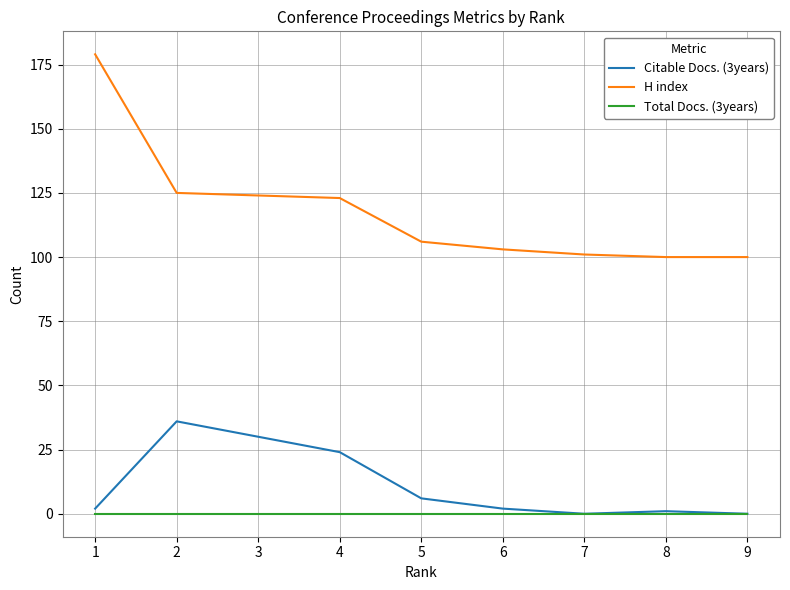

What is the maximum value for H index?

179